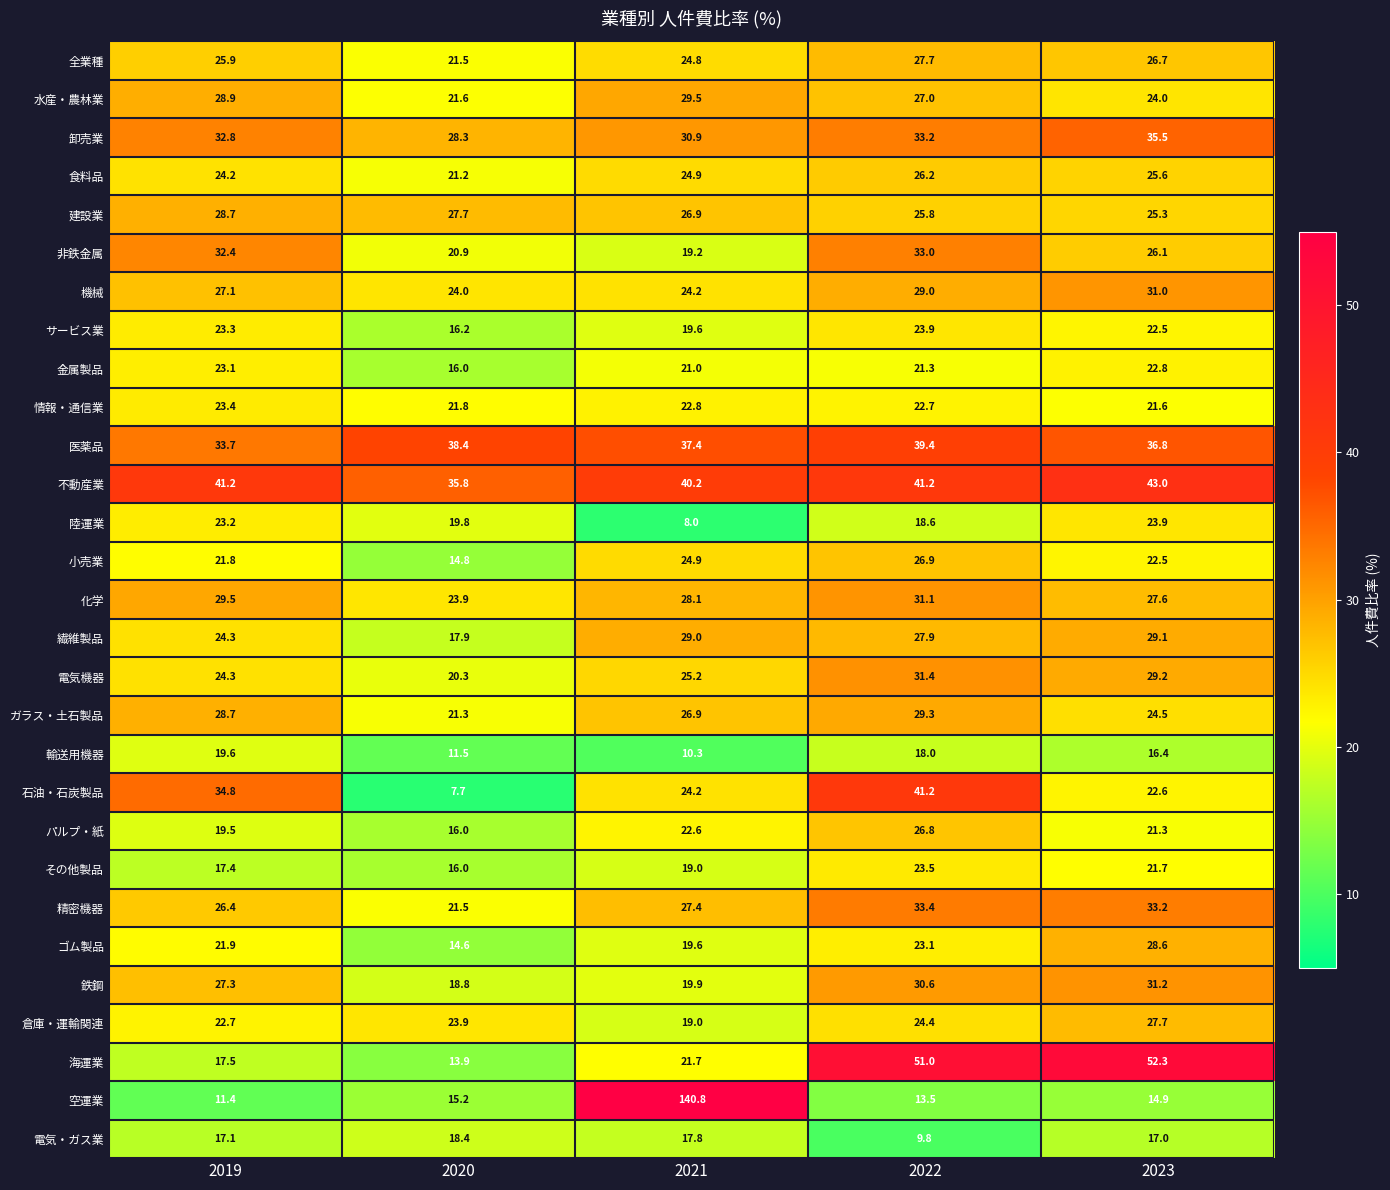

What is the smallest value displayed?

7.7